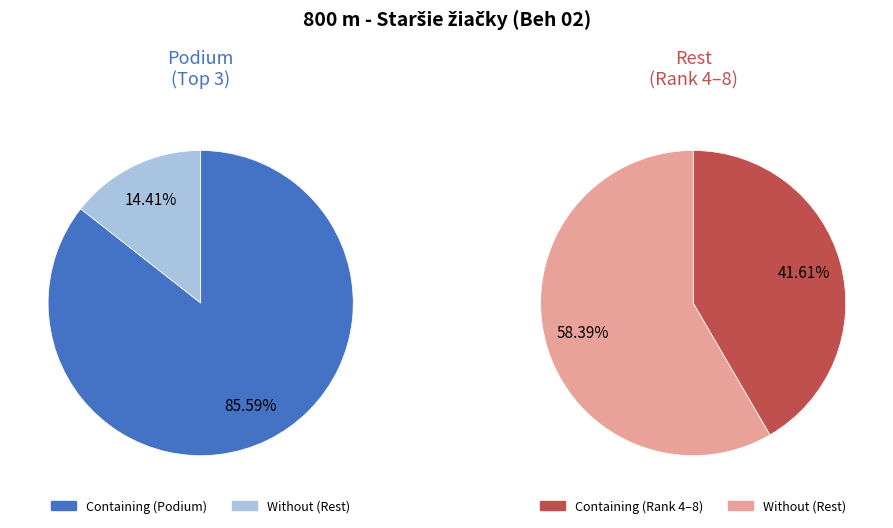

Is Madlušková Veronika the majority of the pie?

No